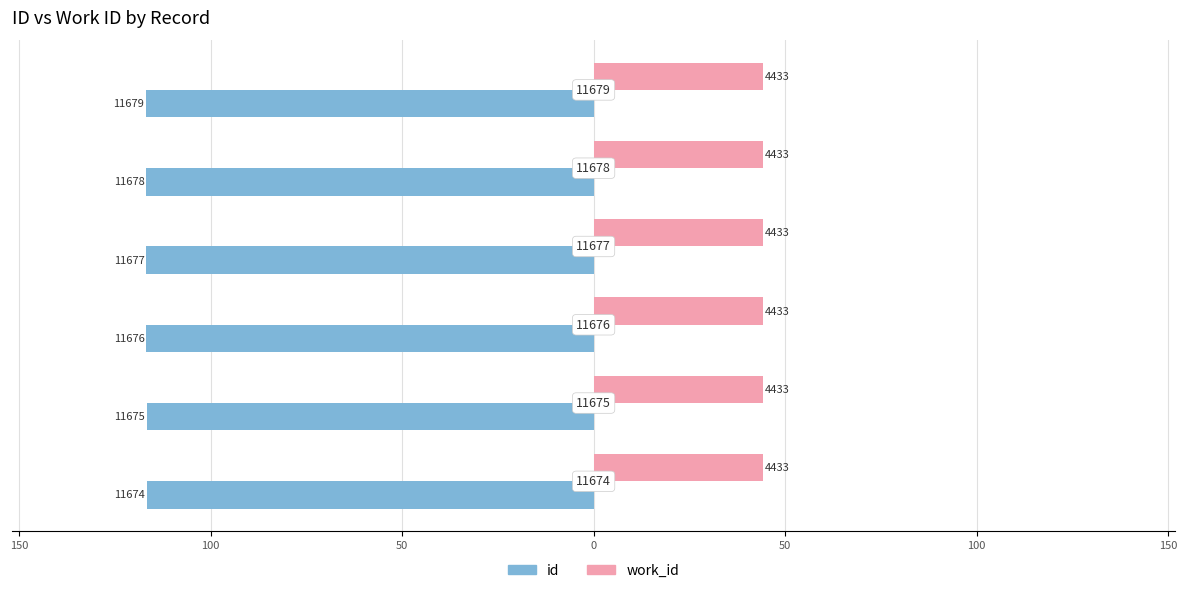

What are all the series names shown in the legend?

id, work_id